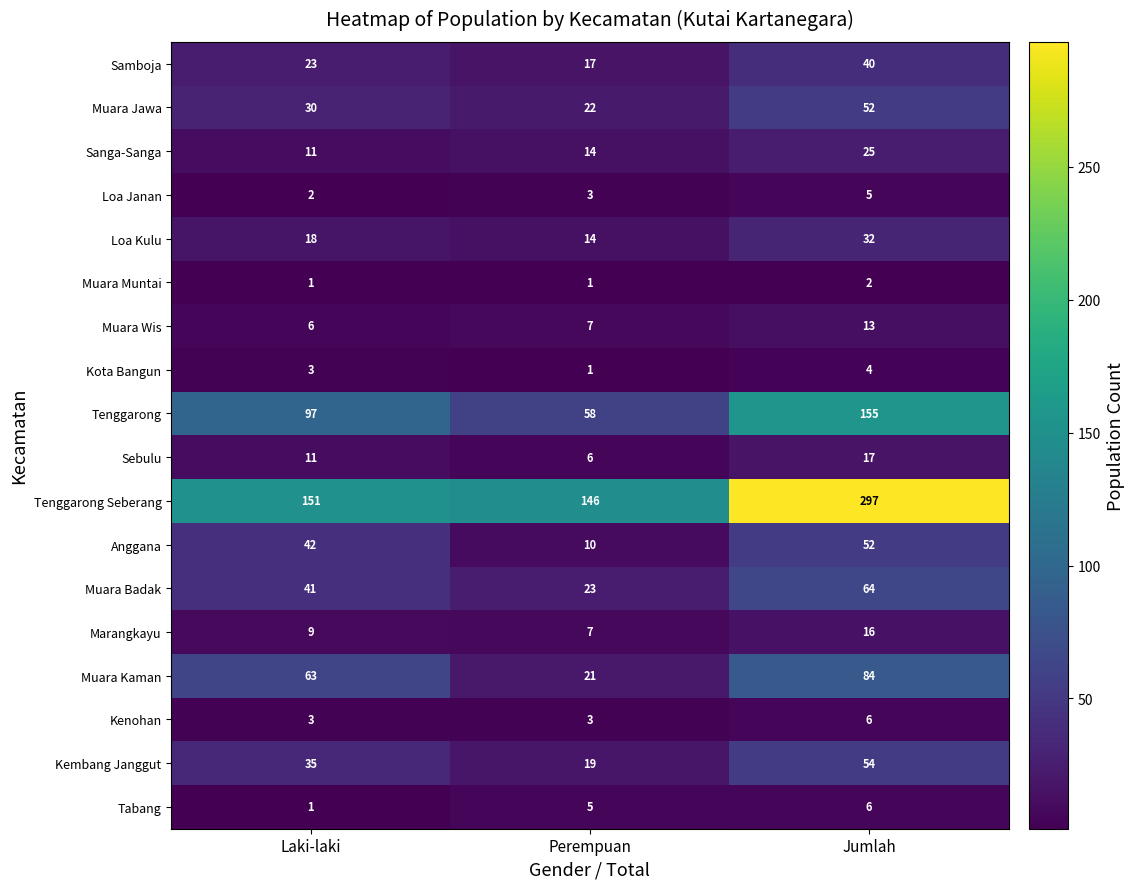

True or false: Muara Kaman has a value of 21 at Perempuan.

True